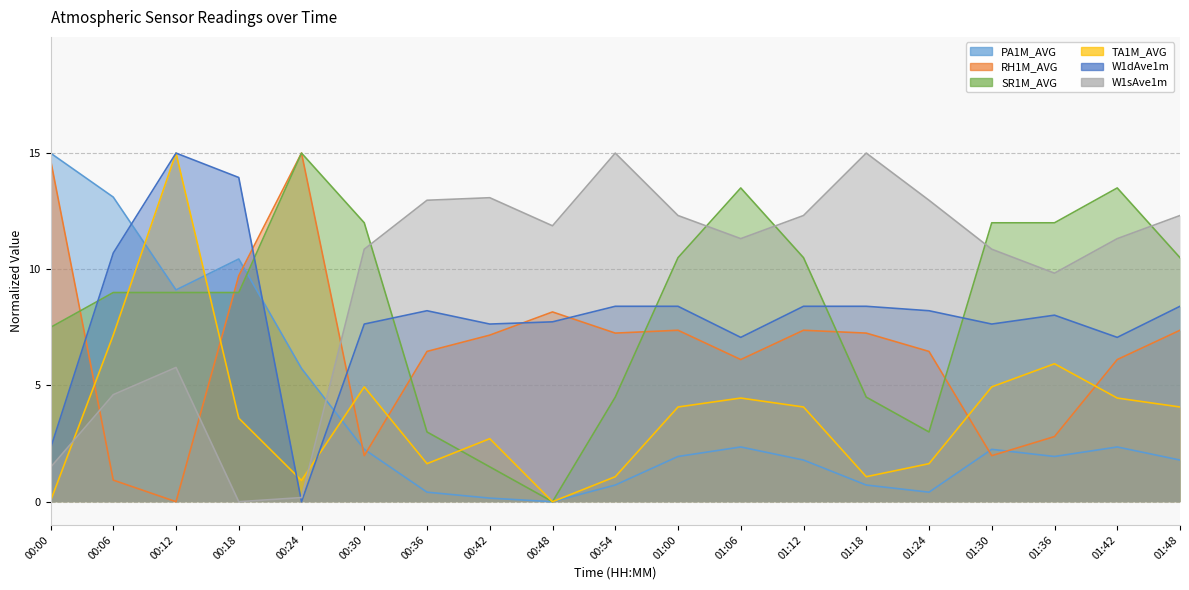

What is the total value across all series at 00:06?

45.5